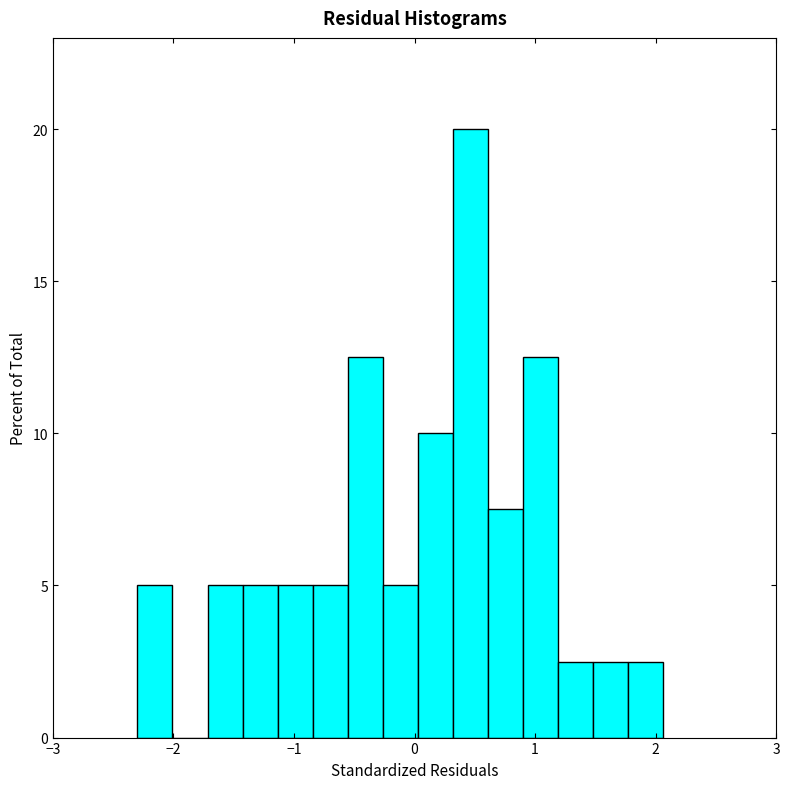

Read against the x-axis, roughly where is the centre of the tallest bar?

0.5